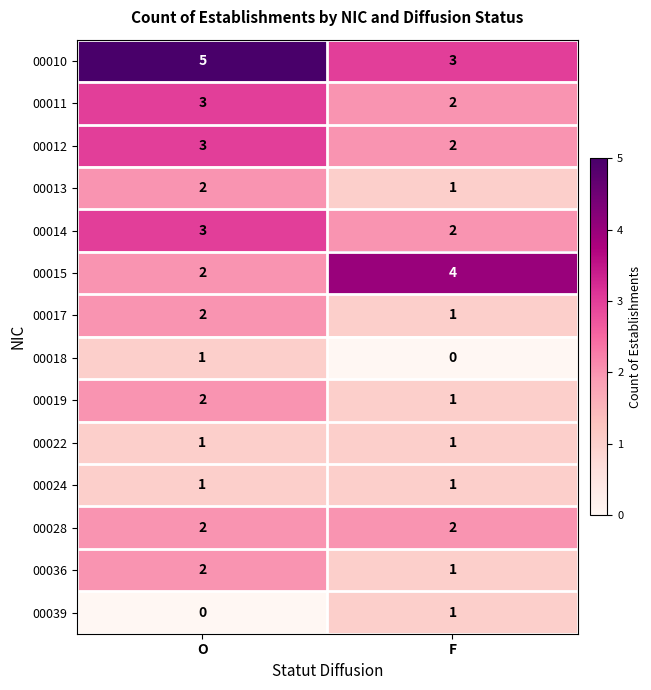

Read the 00010 value at O.

5